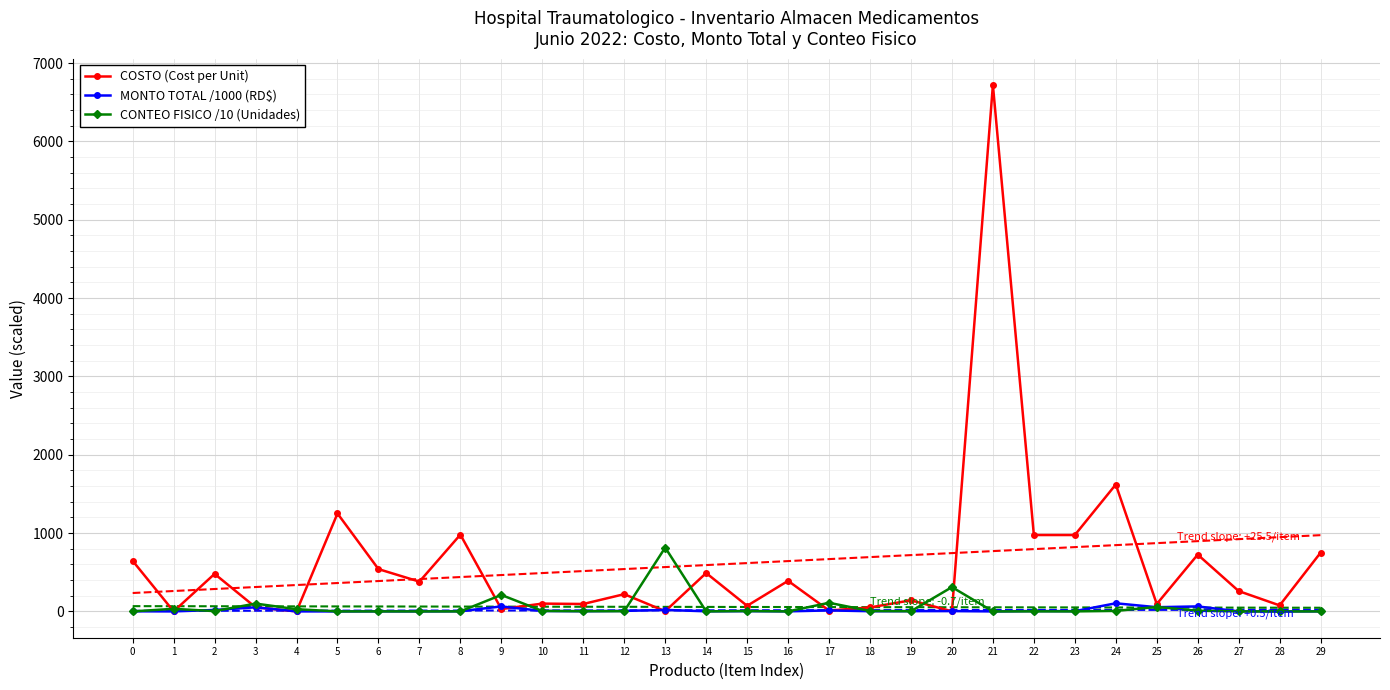

How many lines are shown in the chart?

3